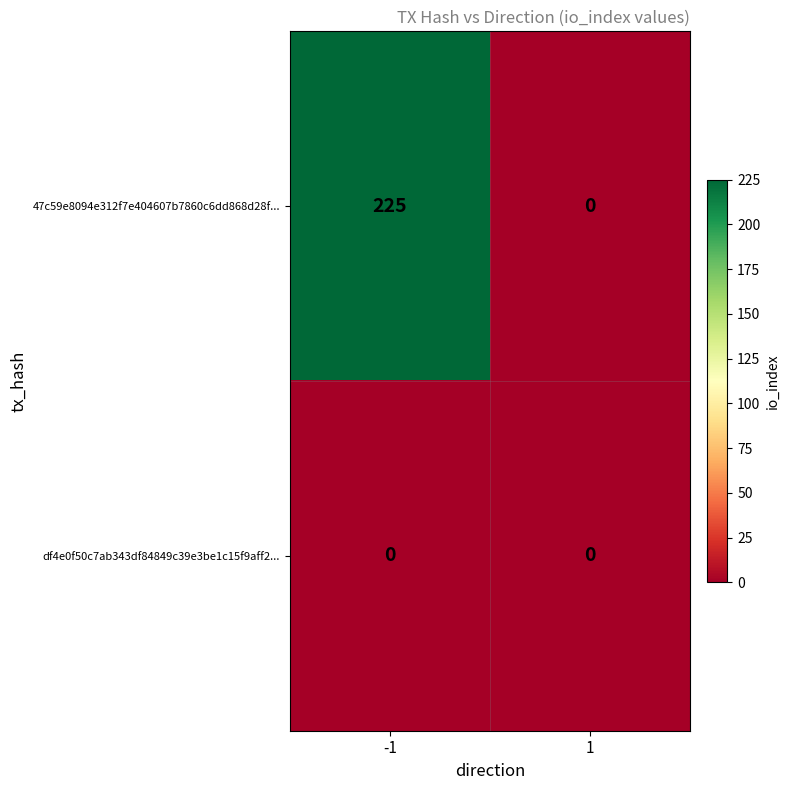

Which series has the widest spread of values?

47c59e8094e312f7e404607b7860c6dd868d28f...